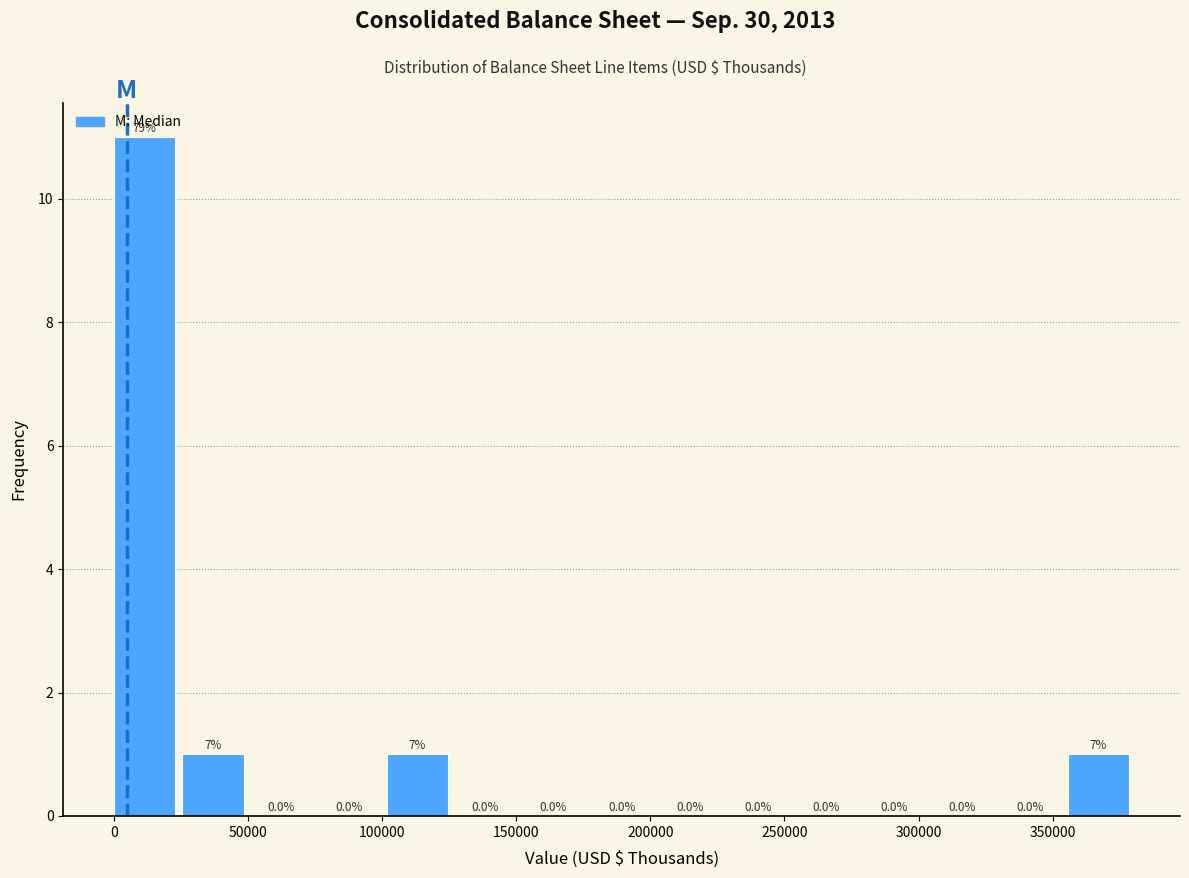

Which range on the x-axis has the tallest bar?

0 to 25000